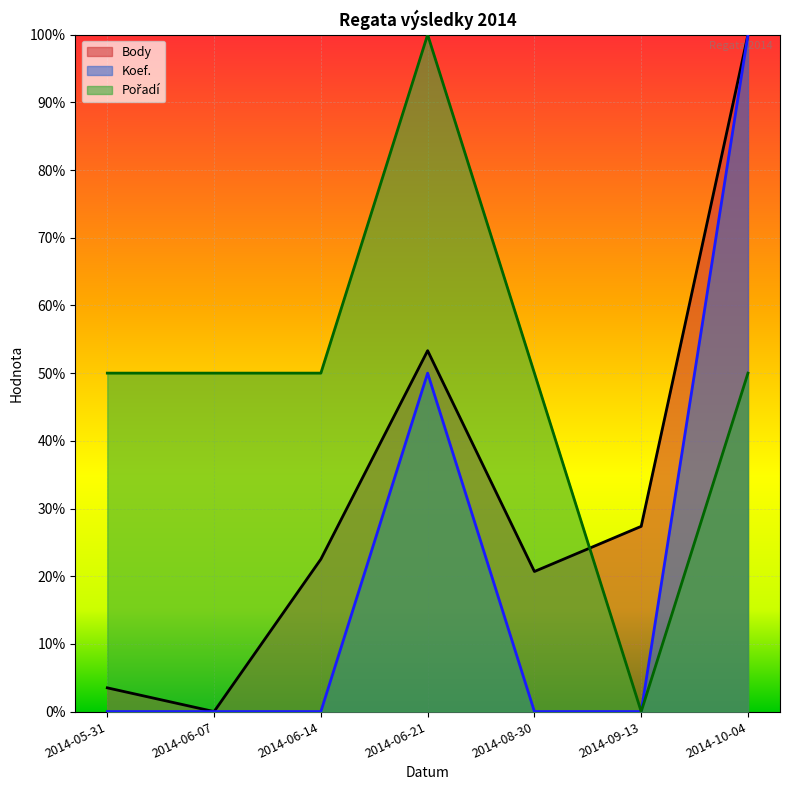

What value does the Koef. series have at 2014-10-04?

1.0